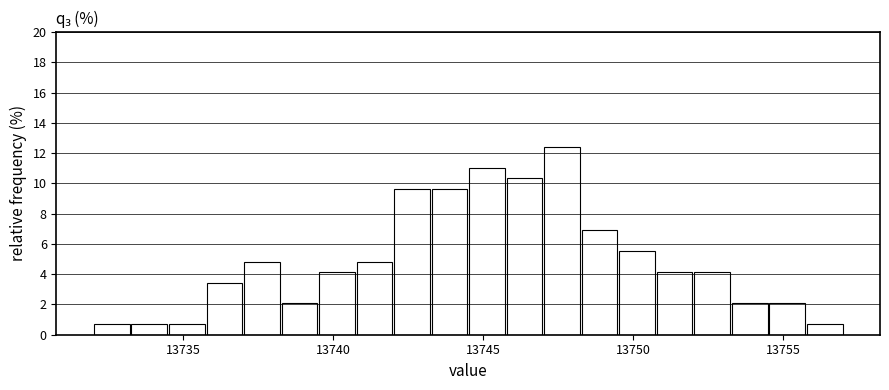

Read against the x-axis, roughly where is the centre of the tallest bar?

13747.5